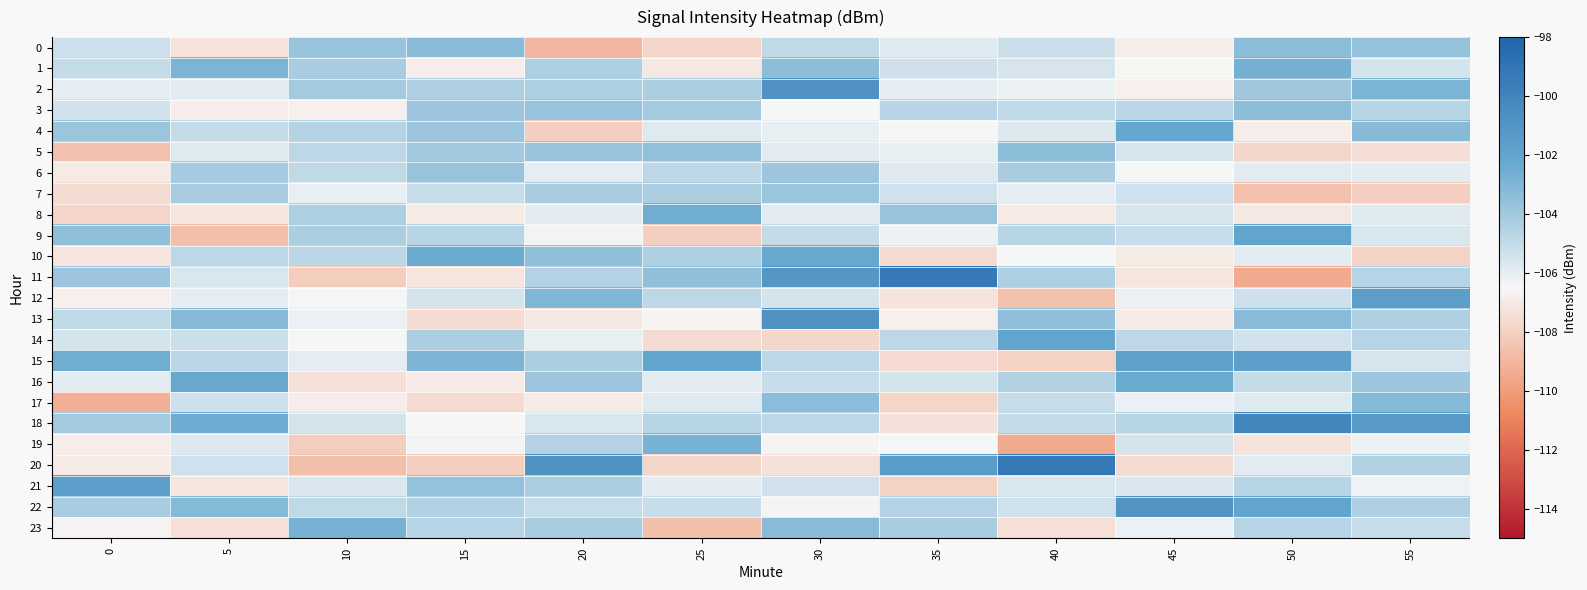

Rank the series at 30 from highest to lowest value.

row_2, row_13, row_11, row_10, row_23, row_17, row_1, row_7, row_6, row_15, row_18, row_0, row_9, row_16, row_21, row_12, row_5, row_8, row_4, row_3, row_22, row_19, row_20, row_14